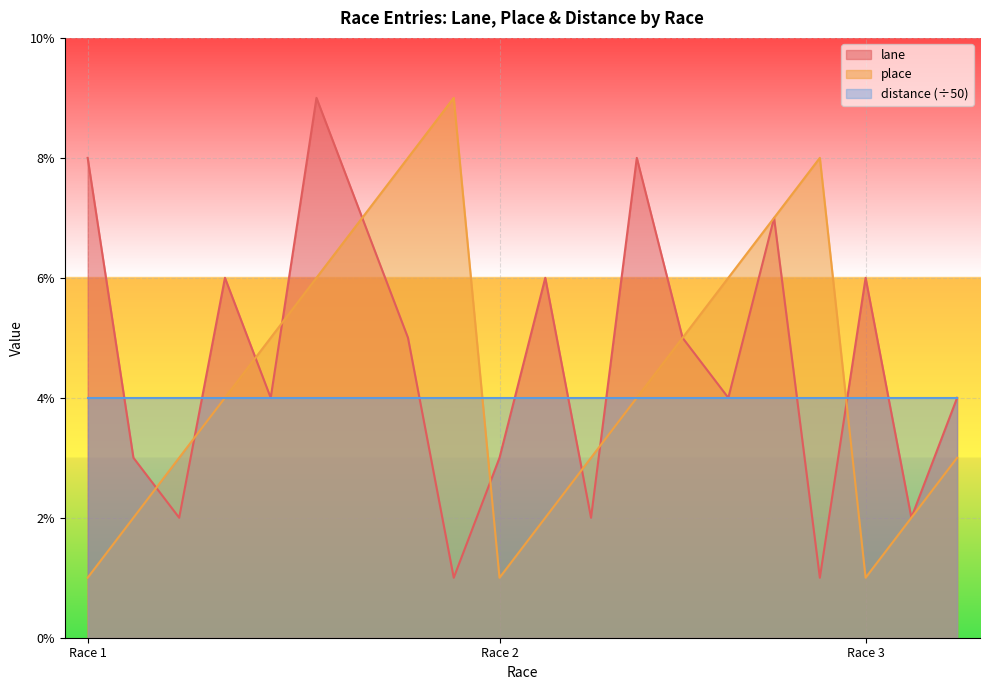

The value of lane at 3 is 3. True or false?

False